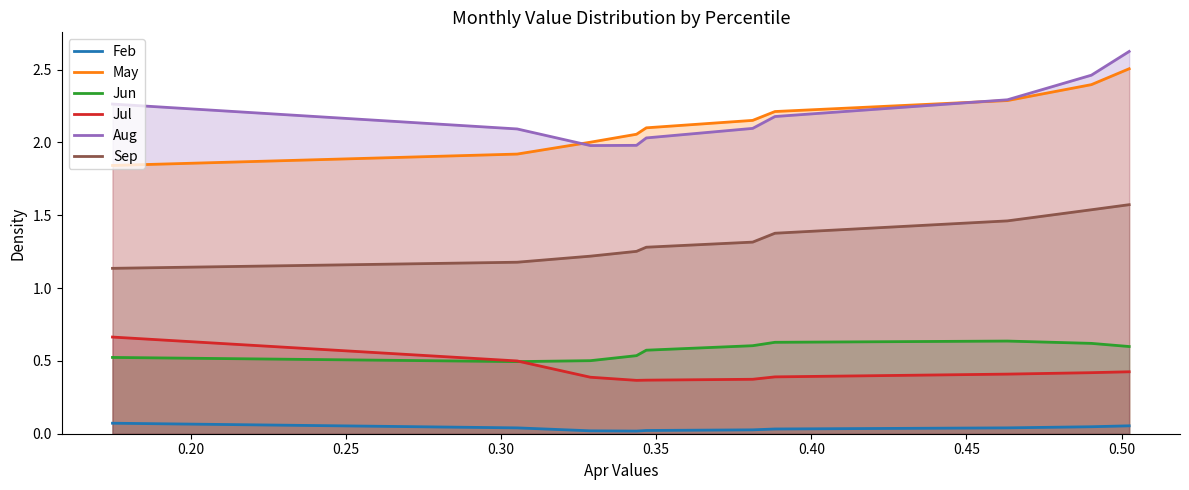

True or false: Aug and Jun cross at least once.

False